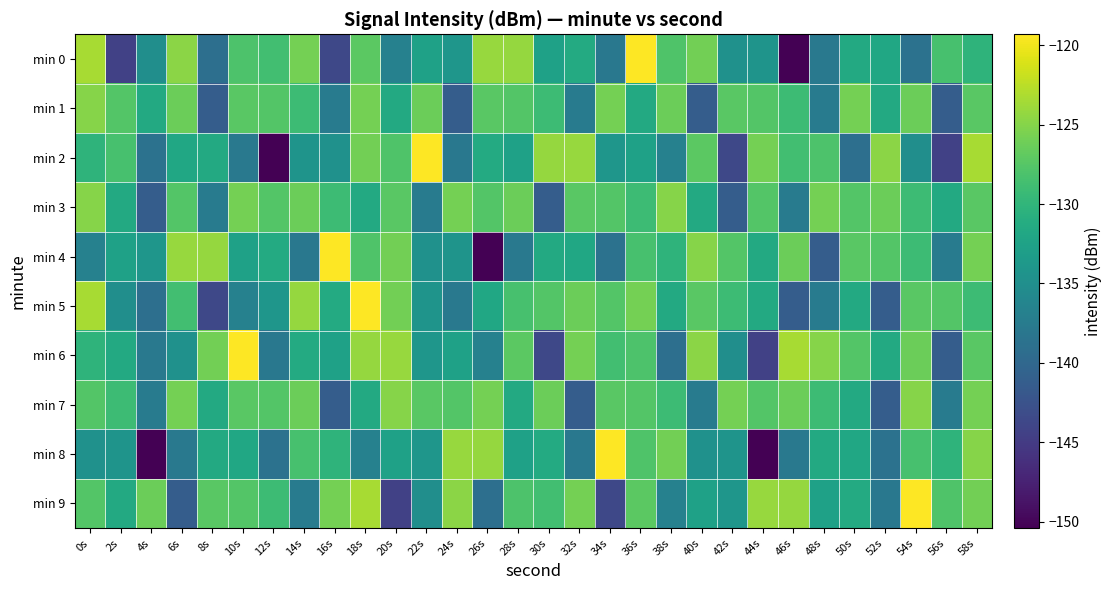

Rank the series at 42s from highest to lowest value.

min 7, min 1, min 4, min 5, min 9, min 8, min 0, min 6, min 3, min 2